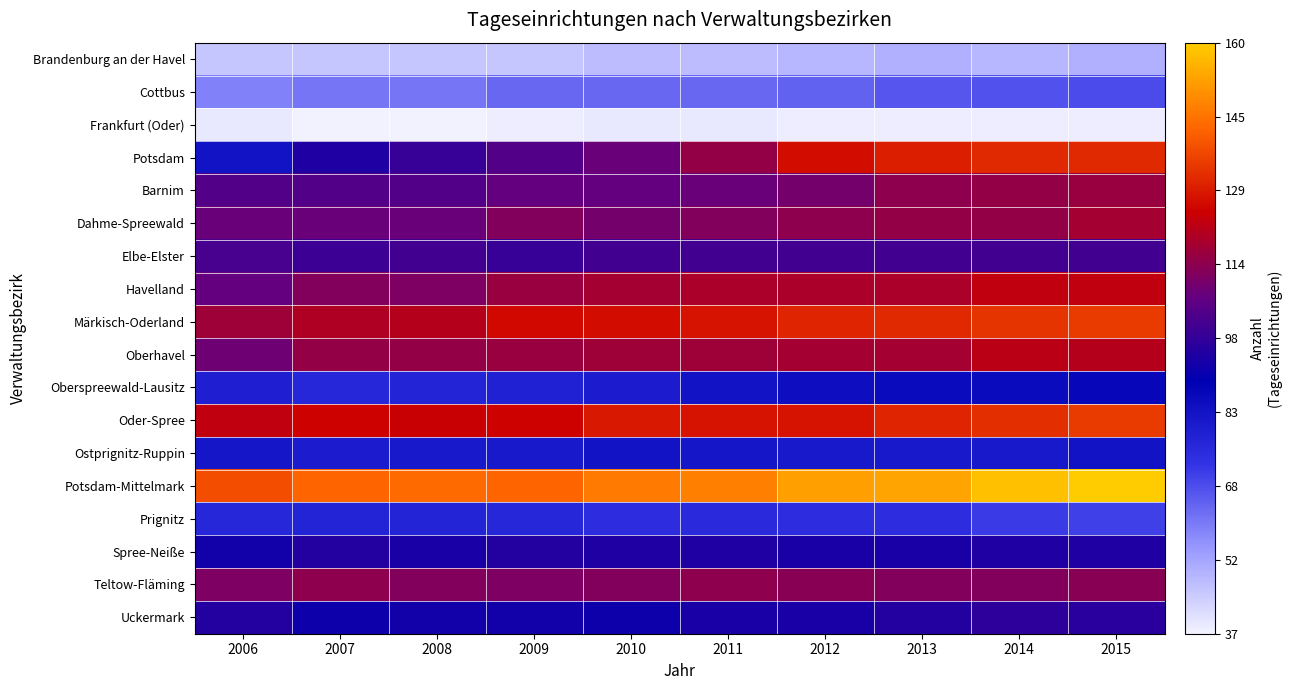

How many series are shown in this chart?

18